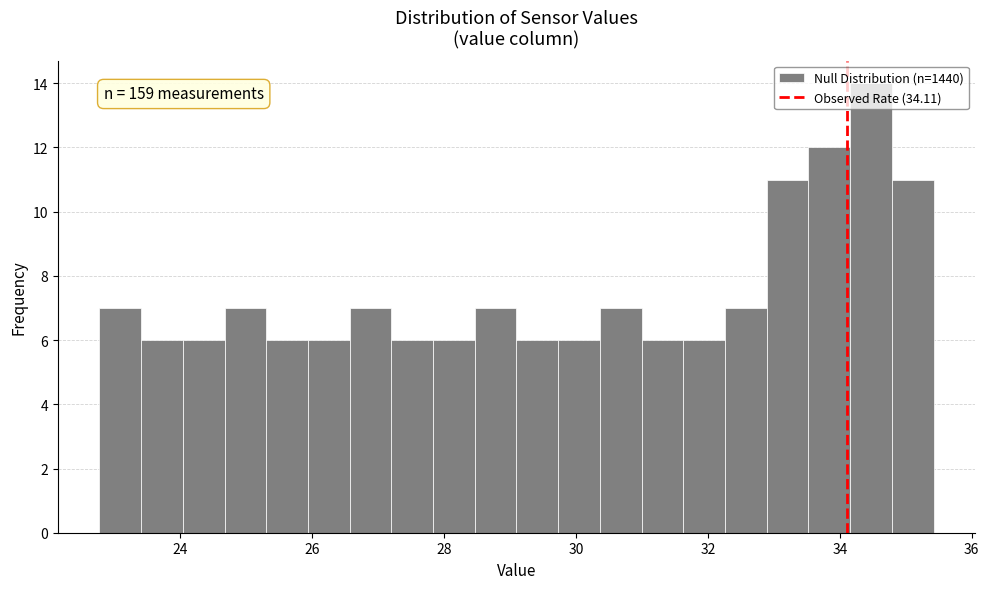

Read against the x-axis, roughly where is the centre of the tallest bar?

34.4